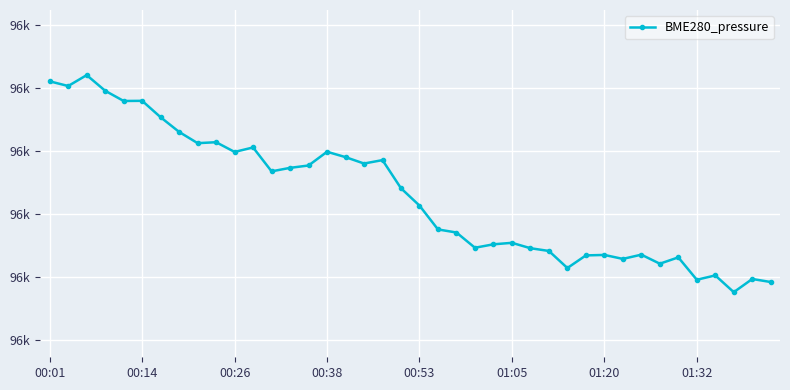

What is the average value?

95864.6